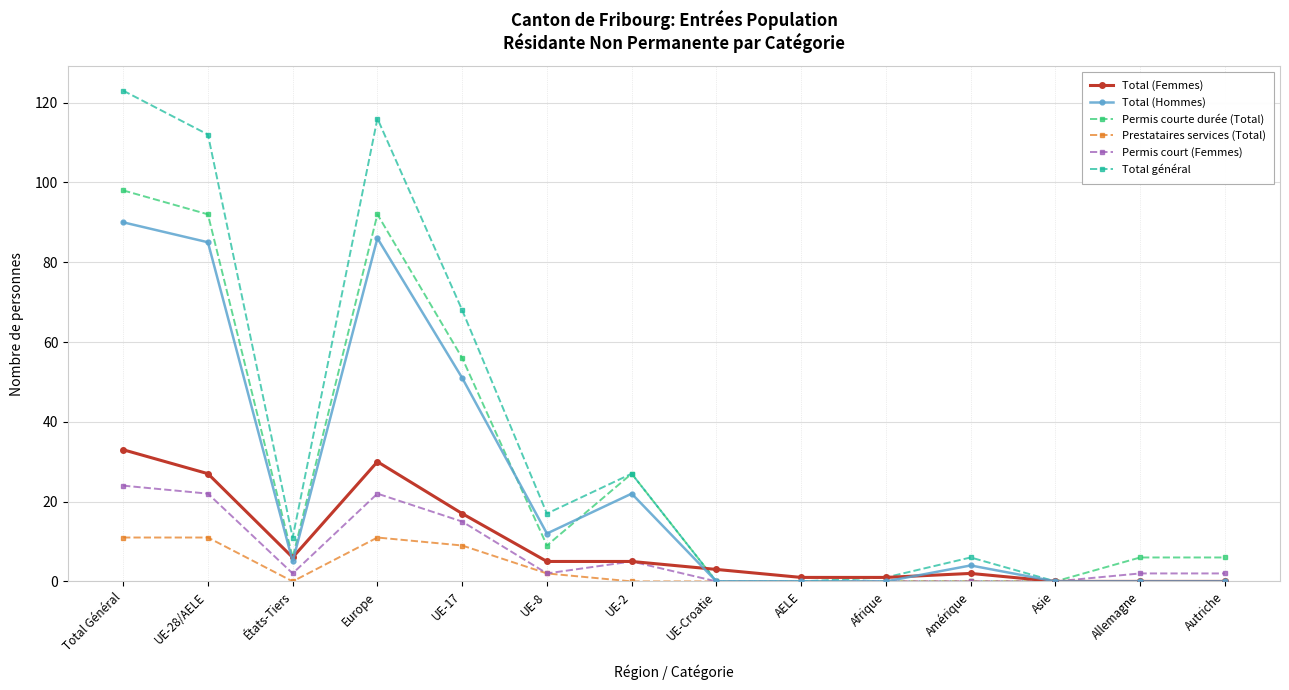

Where is the first local minimum for Prestataires services (Total)?

États-Tiers